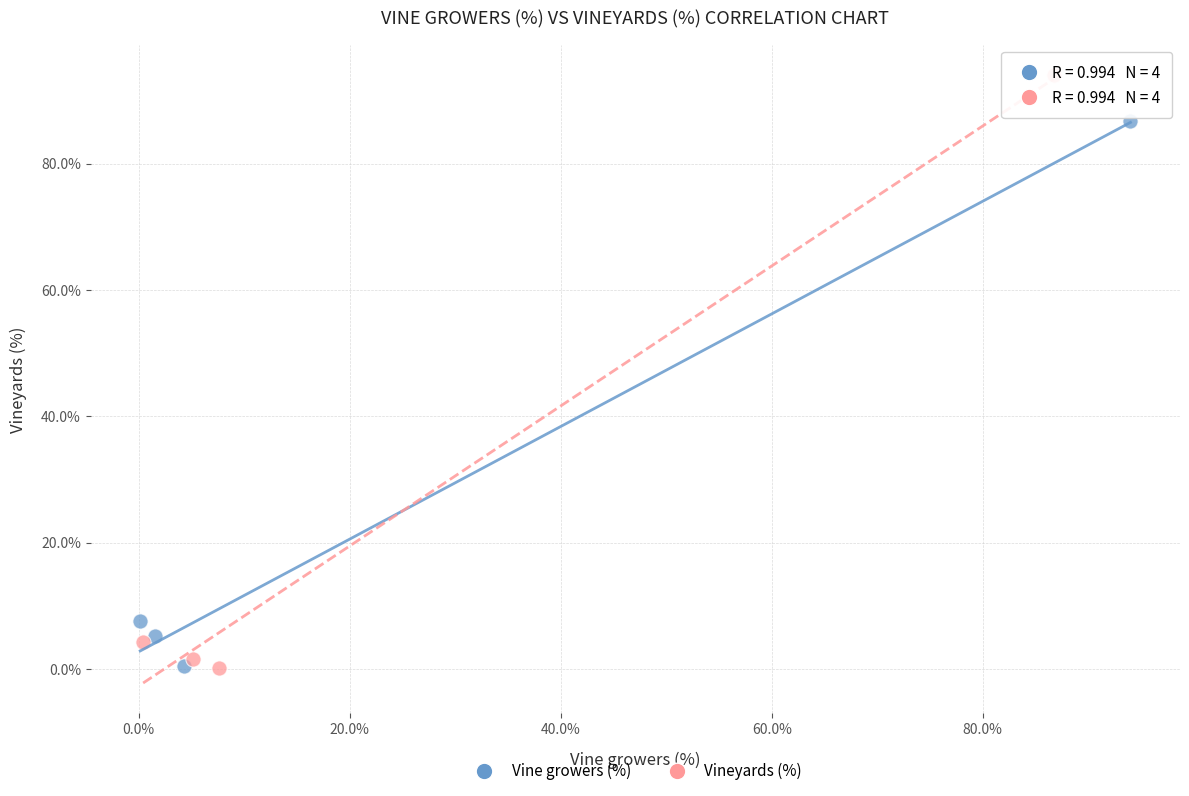

Which series has the largest Y range (max minus min)?

Vineyards (%)